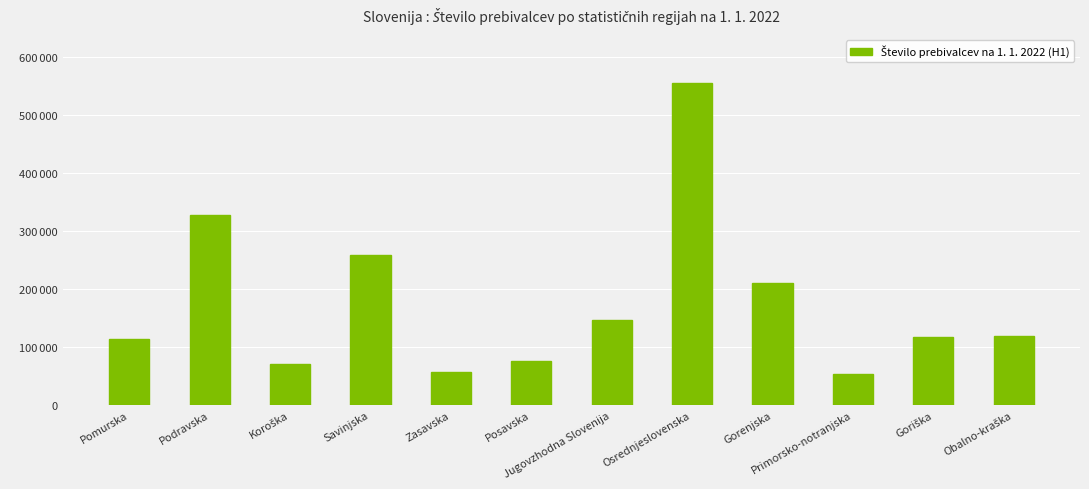

Are the bars horizontal?

No